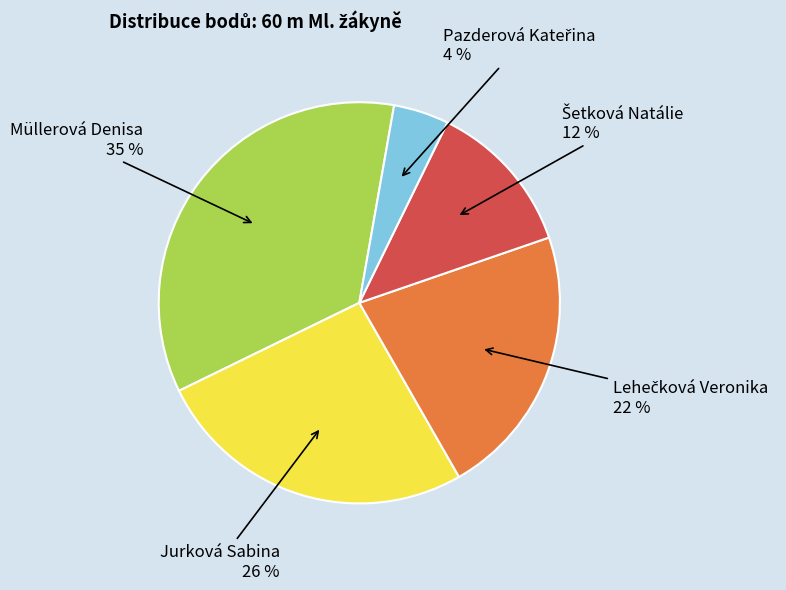

Which category has the biggest portion of the pie?

Müllerová Denisa